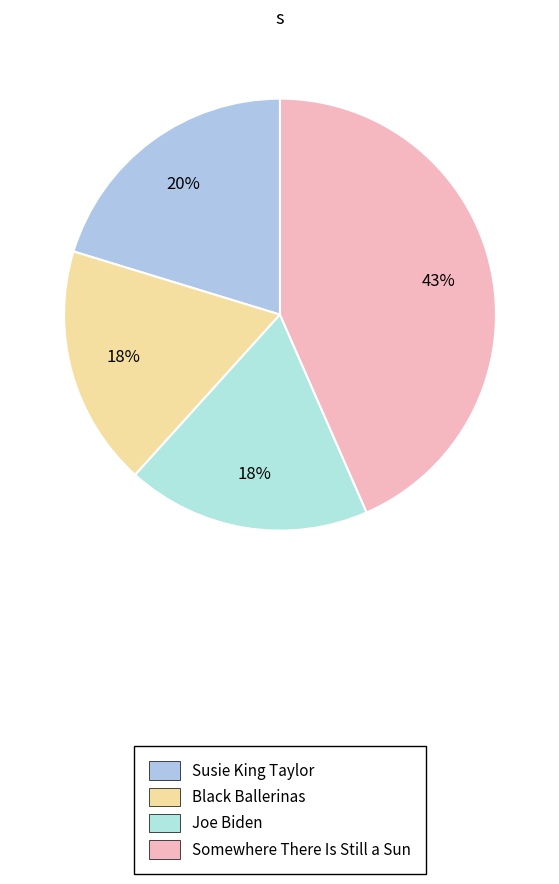

The Somewhere There Is Still a Sun slice represents 43% of the pie. True or false?

True